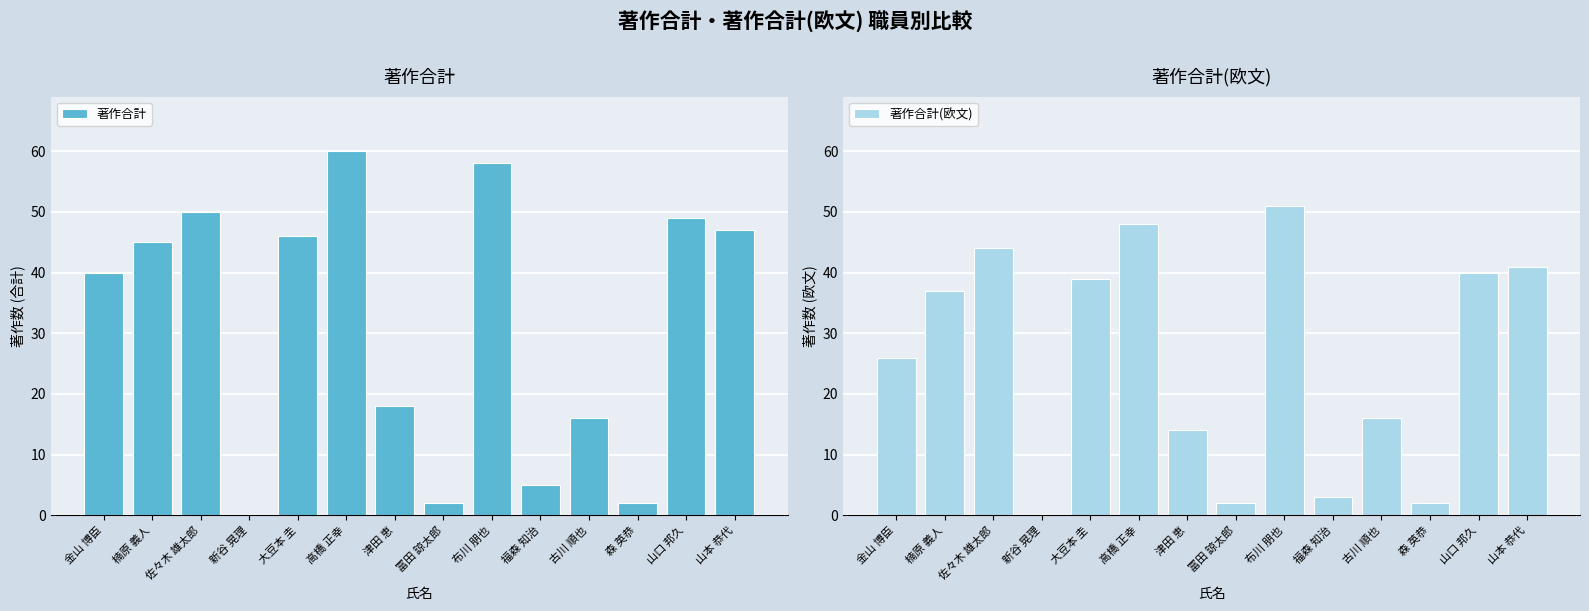

Rank the series at 山本 恭代 from lowest to highest value.

著作合計(欧文), 著作合計